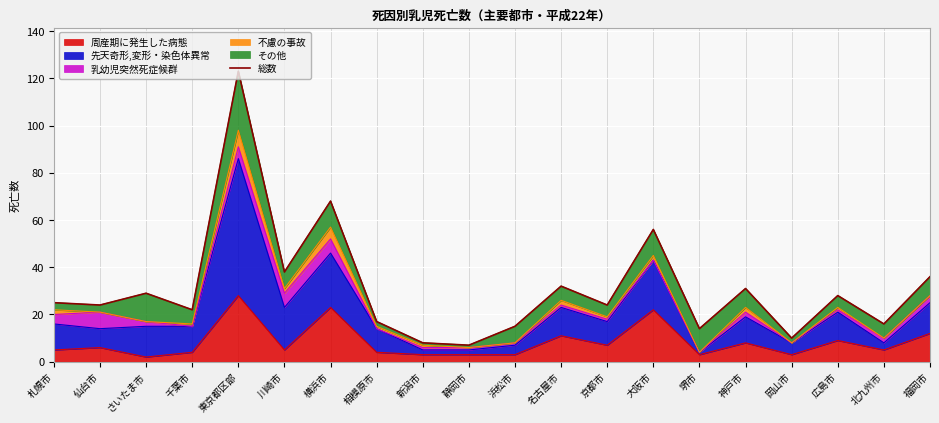

True or false: the data shows 32 at 千葉市.

False